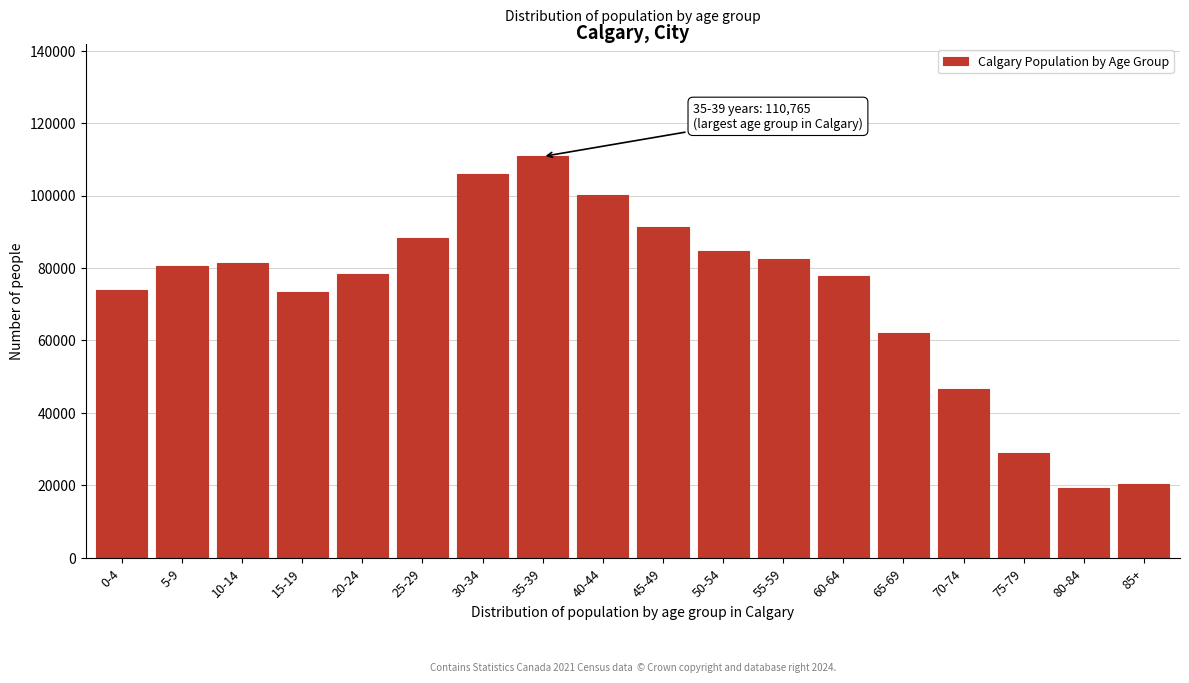

Between 65-69 and 15-19, which is larger?

15-19